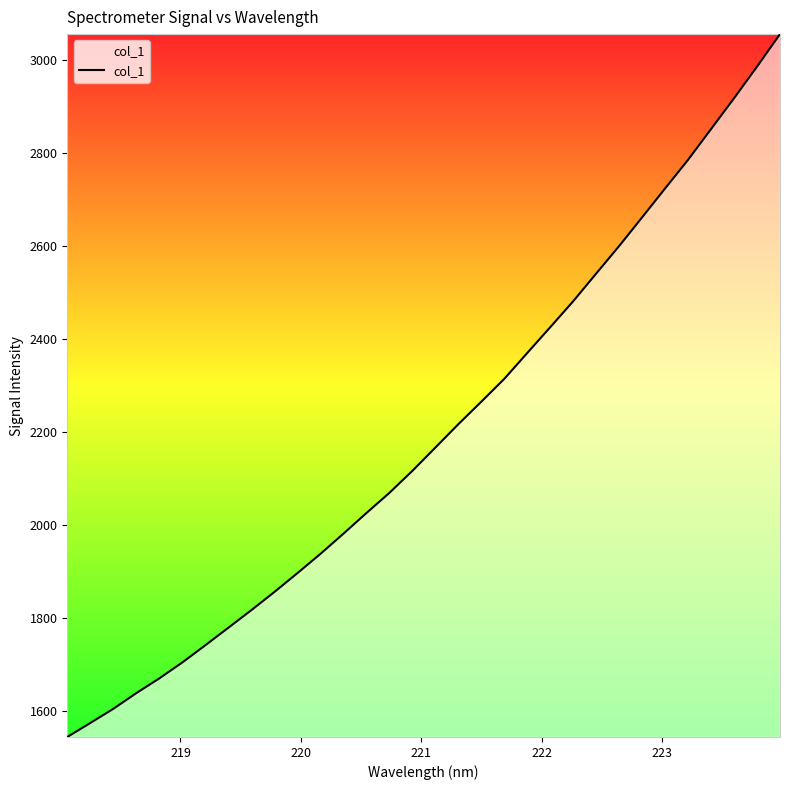

How many lines are shown in the chart?

1